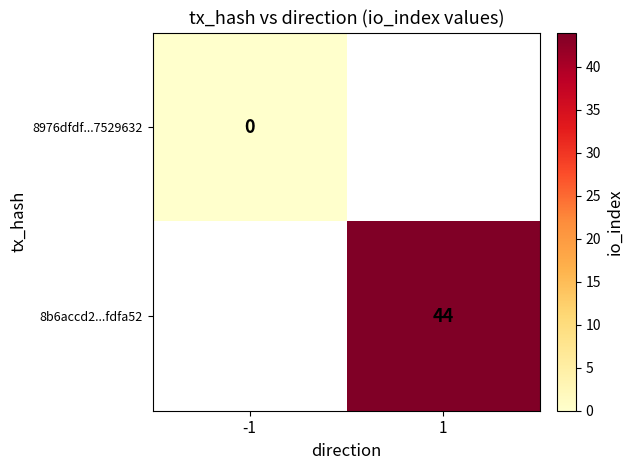

The value of 8b6accd2...fdfa52 at 1 is 65. True or false?

False